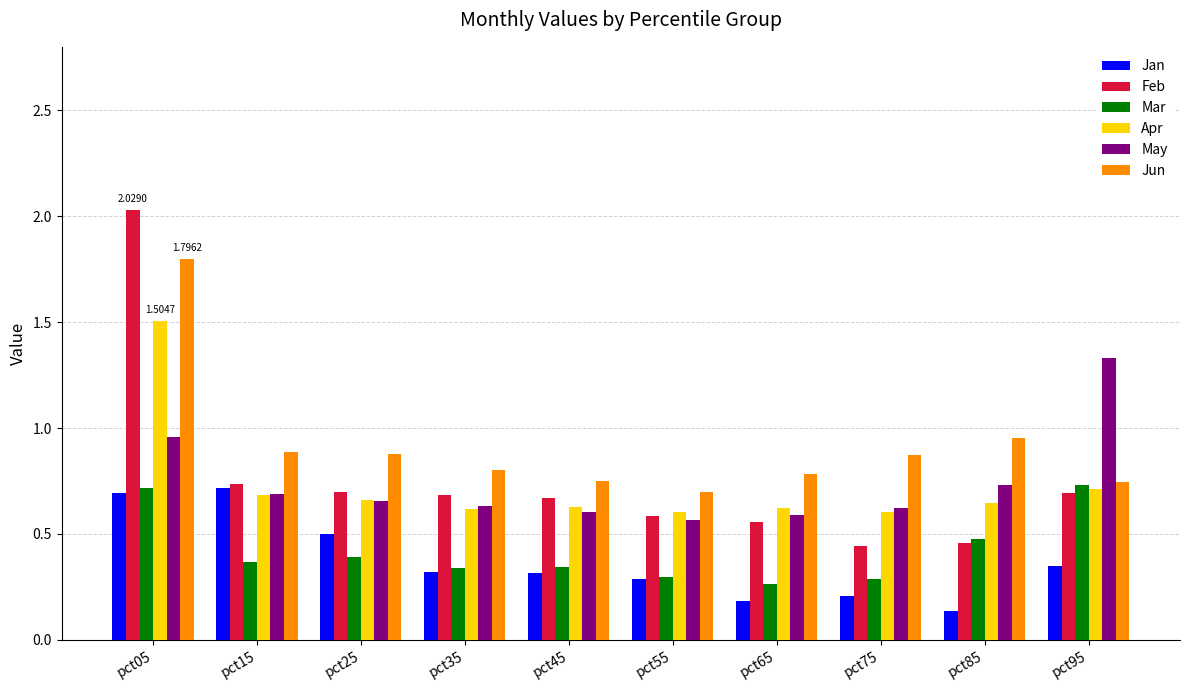

What is the difference between the maximum and minimum values in the Feb series?

1.6